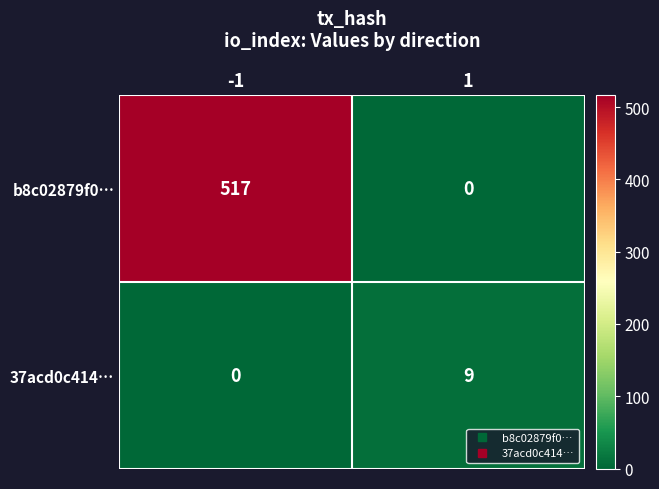

What value does the b8c02879f0… series have at -1, to the nearest 10?

520